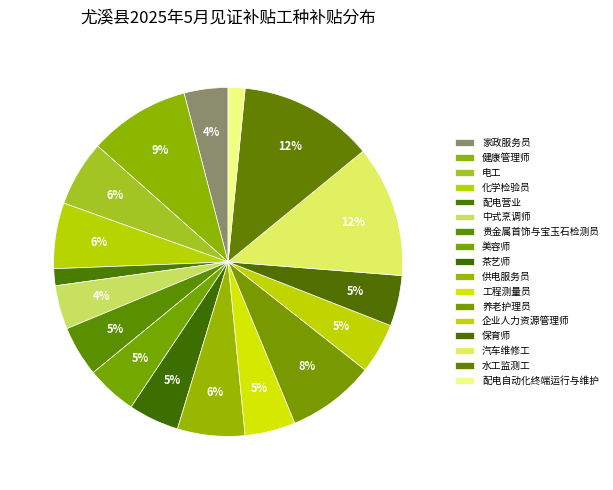

Which slice is the smallest?

配电营业